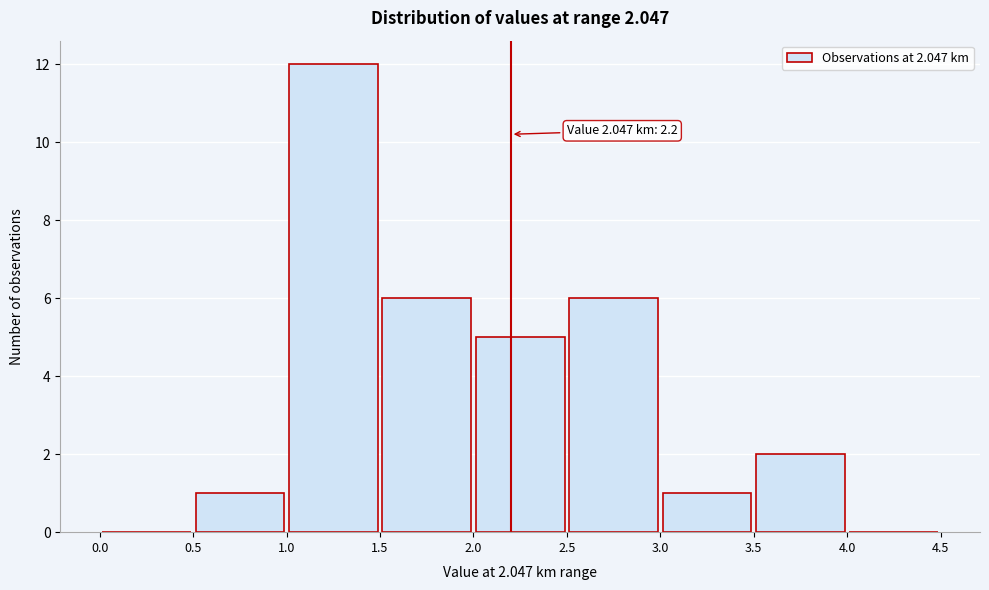

Over which range of the x-axis is the bar tallest?

1.0 to 1.5